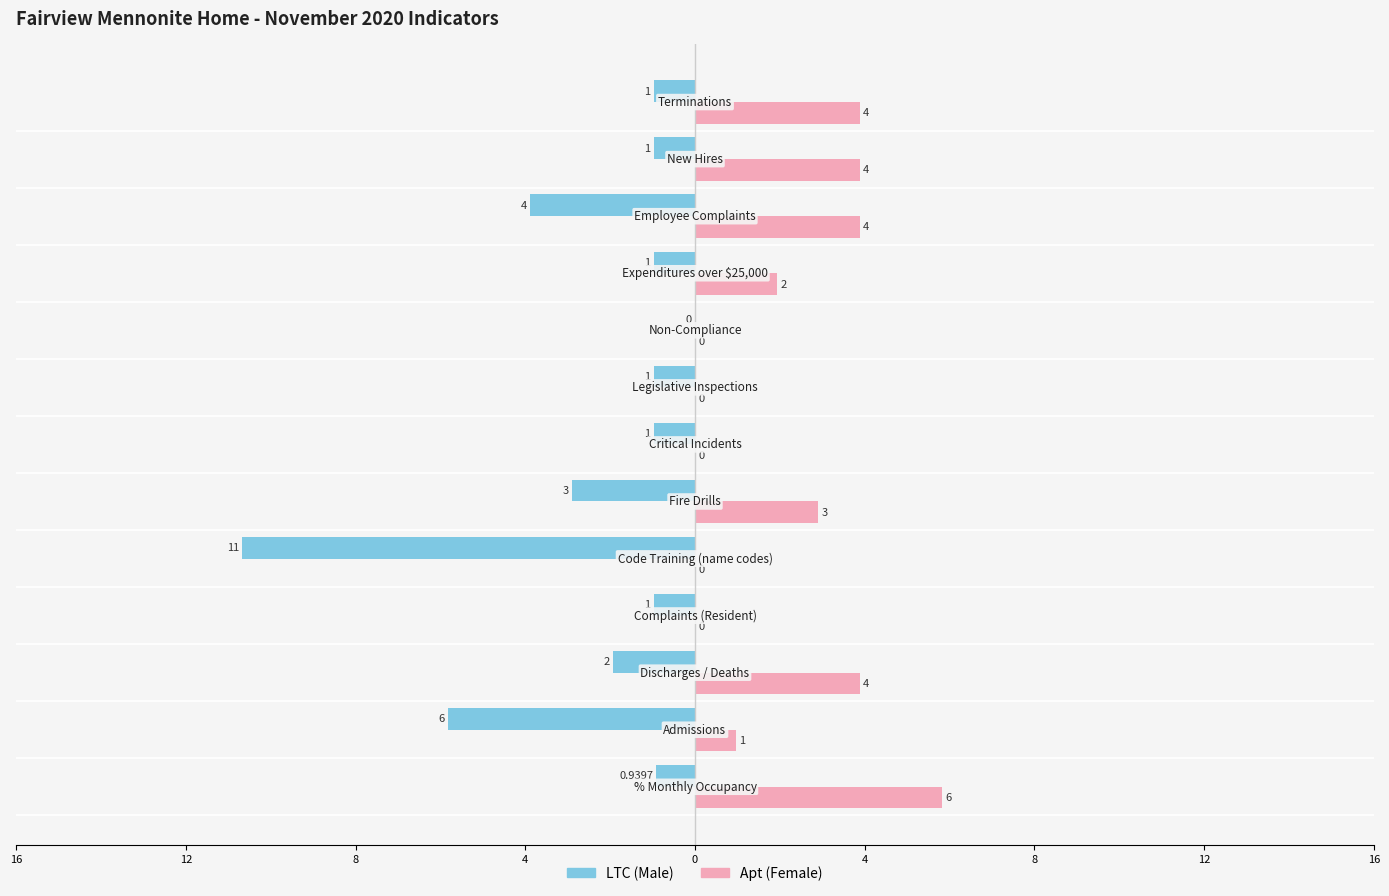

What are all the series names shown in the legend?

LTC (Male), Apt (Female)